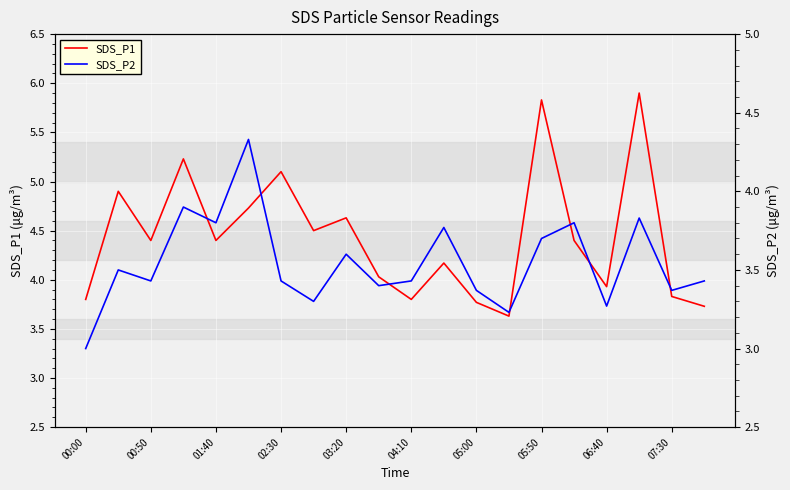

True or false: SDS_P2 has a value of 3.4 at 19.

True